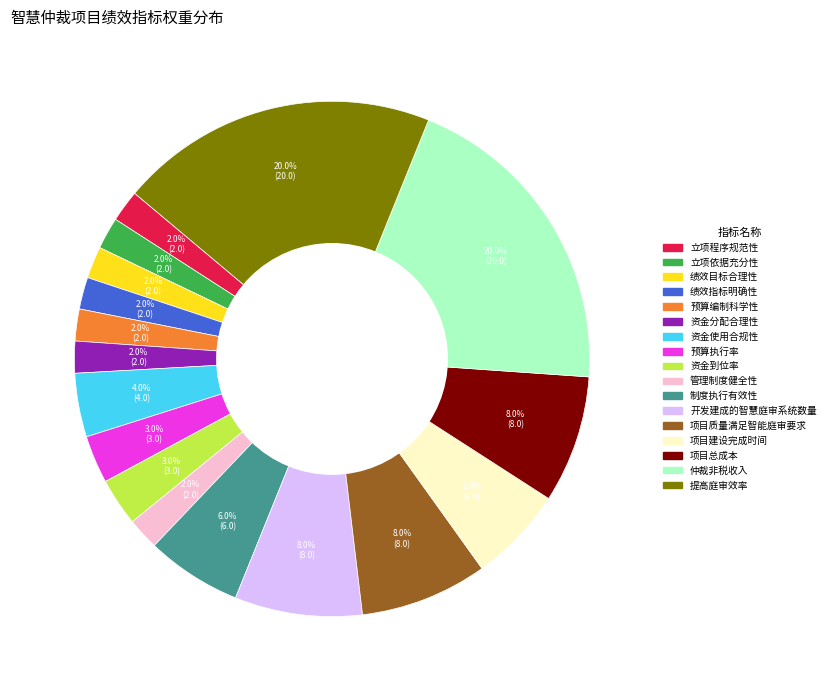

Between 制度执行有效性 and 开发建成的智慧庭审系统数量, which is larger?

开发建成的智慧庭审系统数量